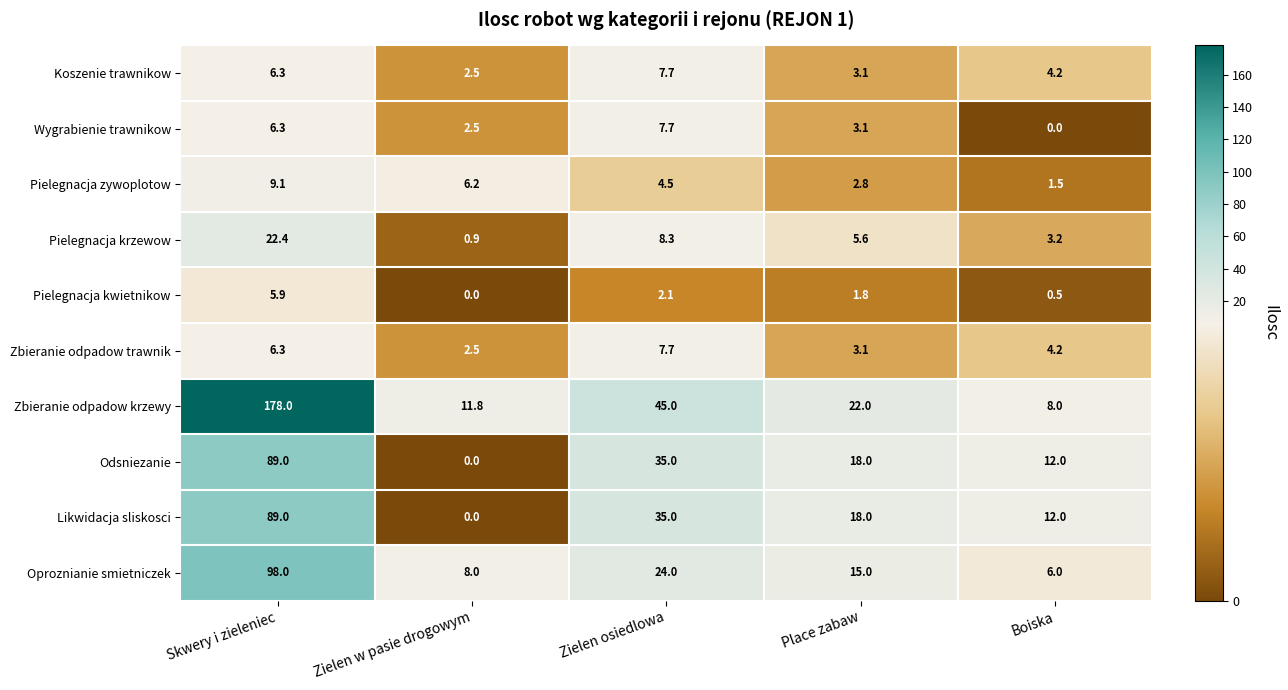

How many data points in Pielegnacja kwietnikow are less than 1?

2